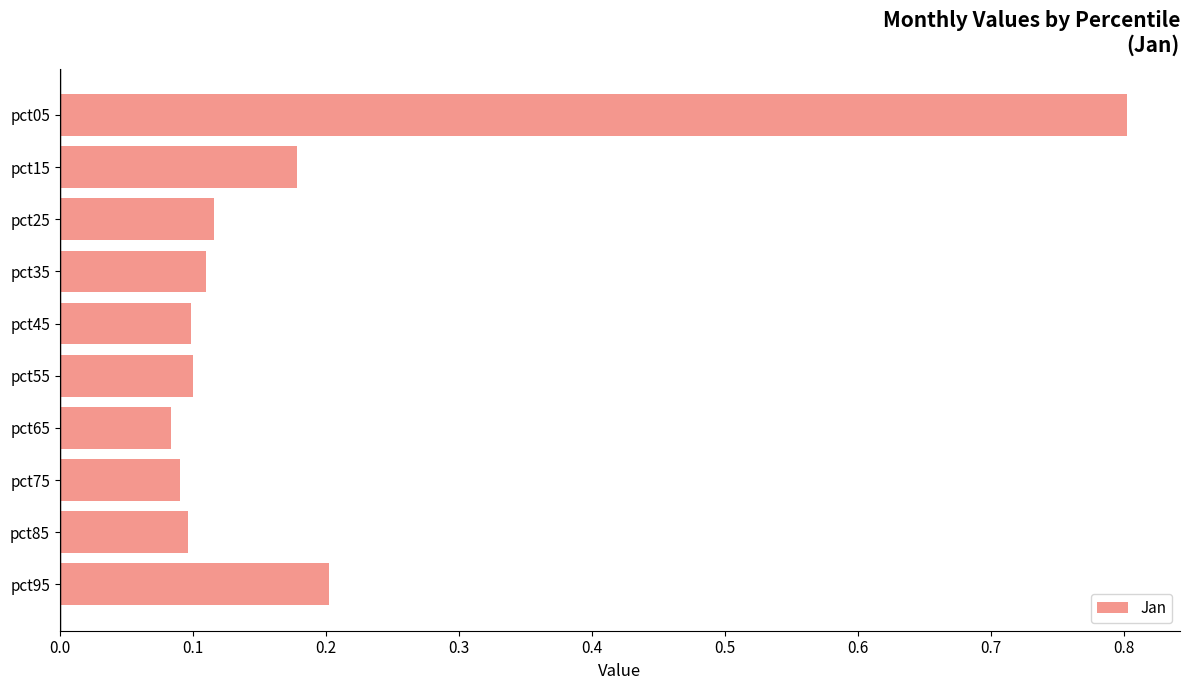

Between pct15 and pct55, which is larger?

pct15